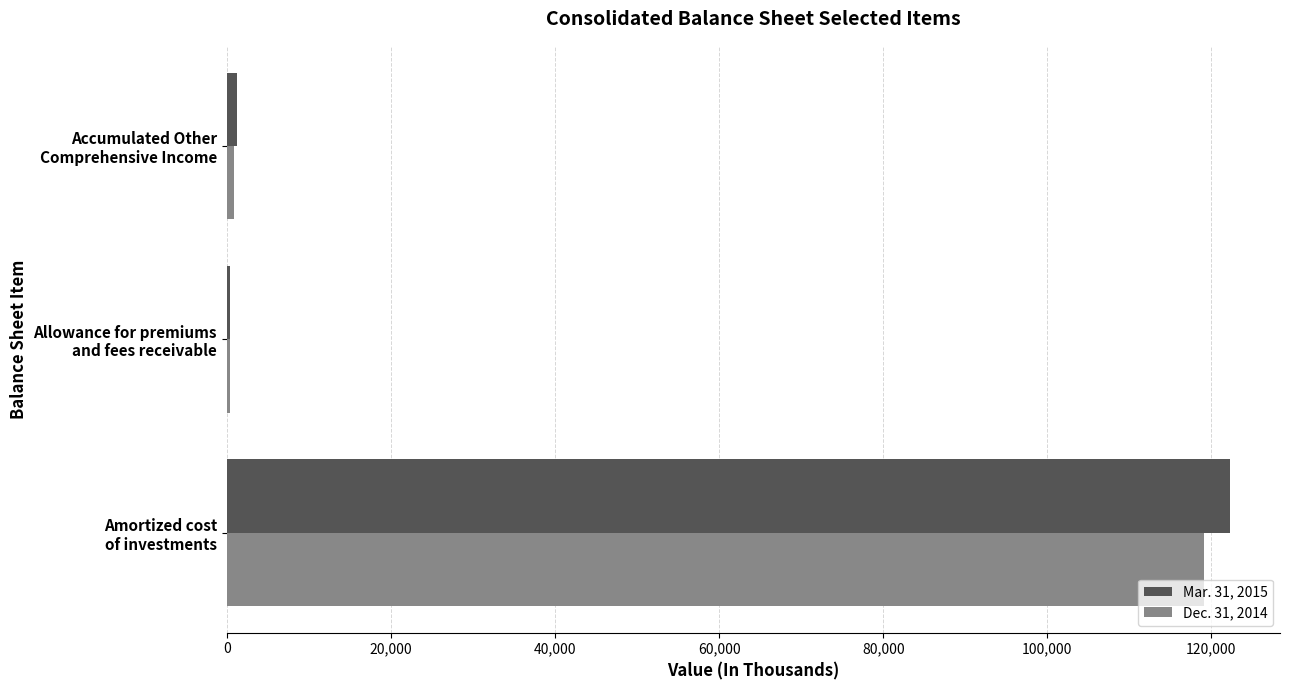

List the series in order of their peak value, highest first.

Mar. 31, 2015, Dec. 31, 2014